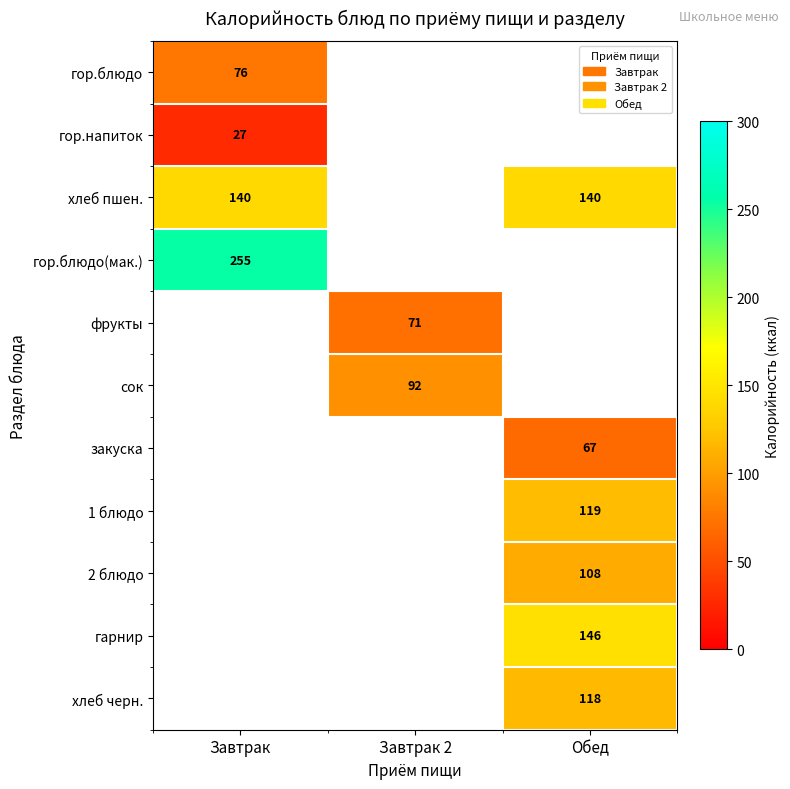

Is it true that хлеб пшен. equals 82 at Обед?

False